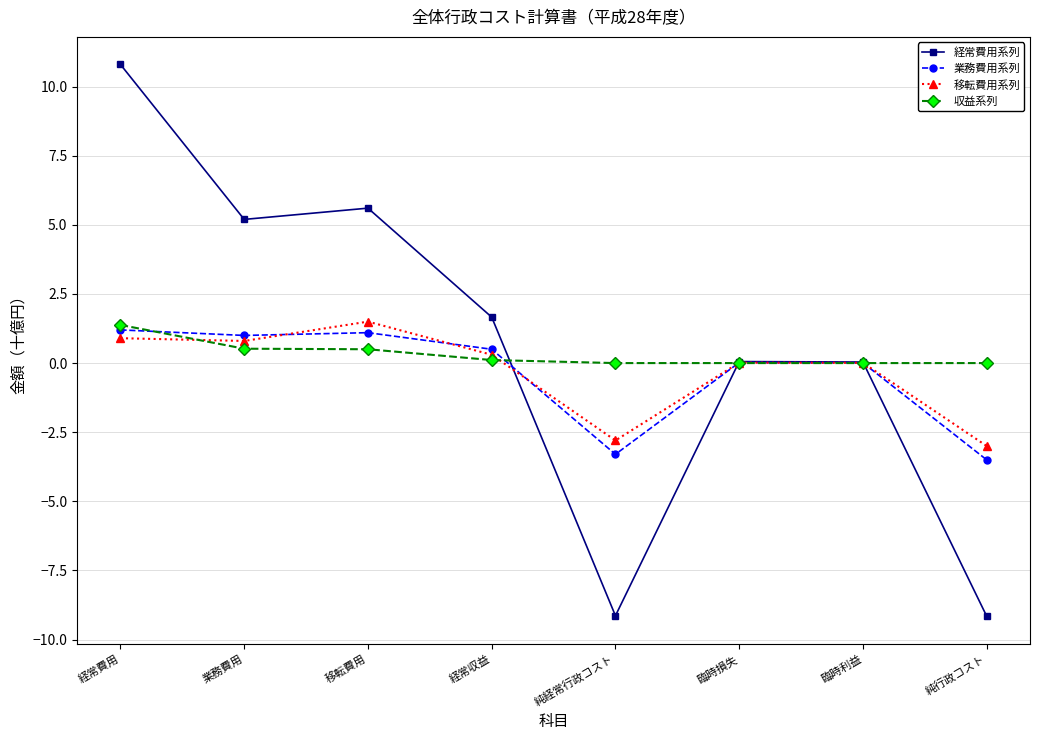

What is the spread (max minus min) of values at 純経常行政コスト?

9.1